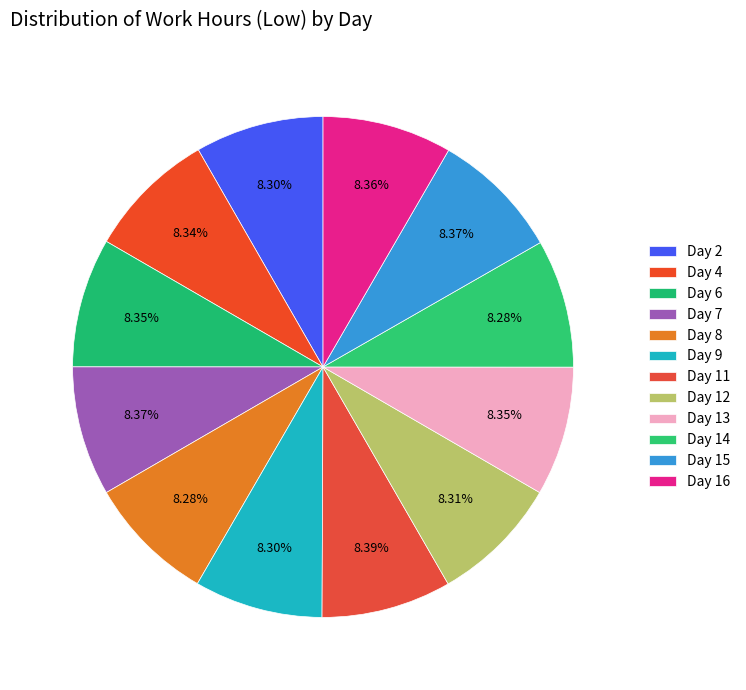

How much of the chart is everything except Day 15?

91.6%